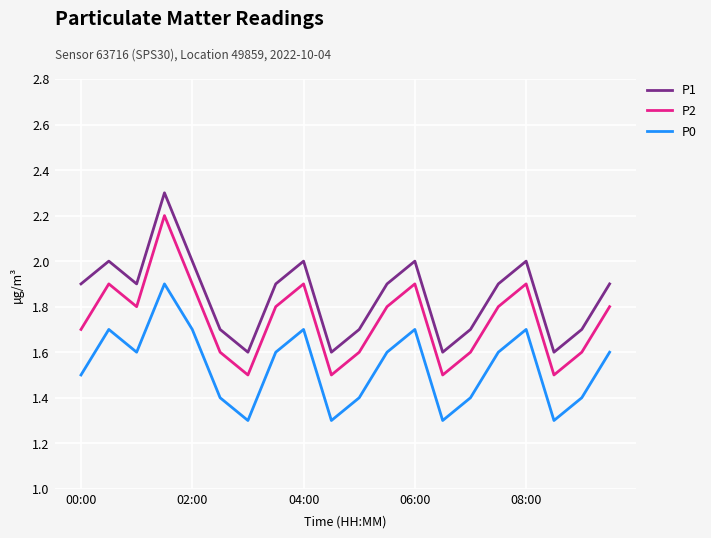

True or false: P2 and P0 cross at least once.

False